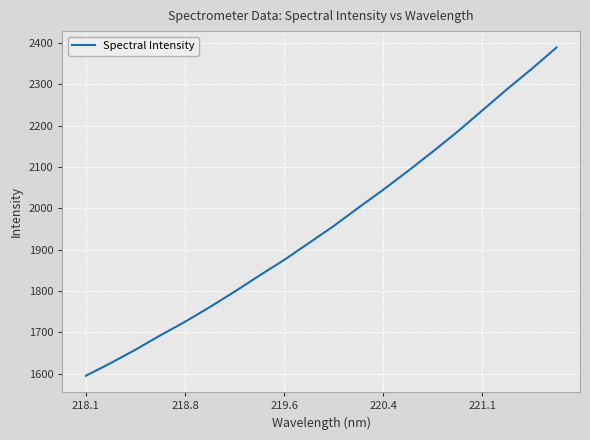

What is the maximum value shown in the chart?

2389.1